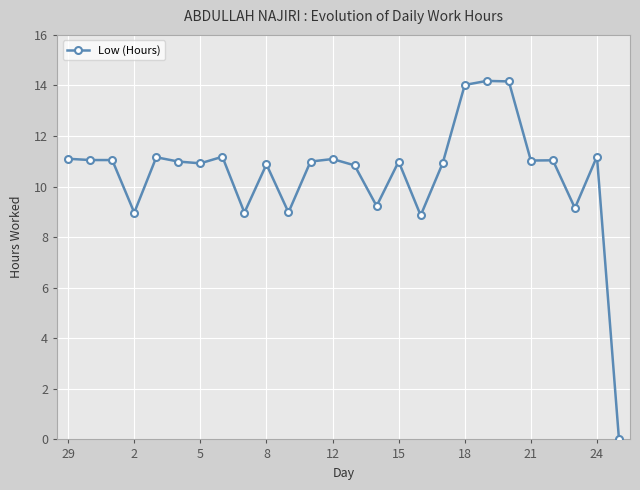

What is the average value?

10.5